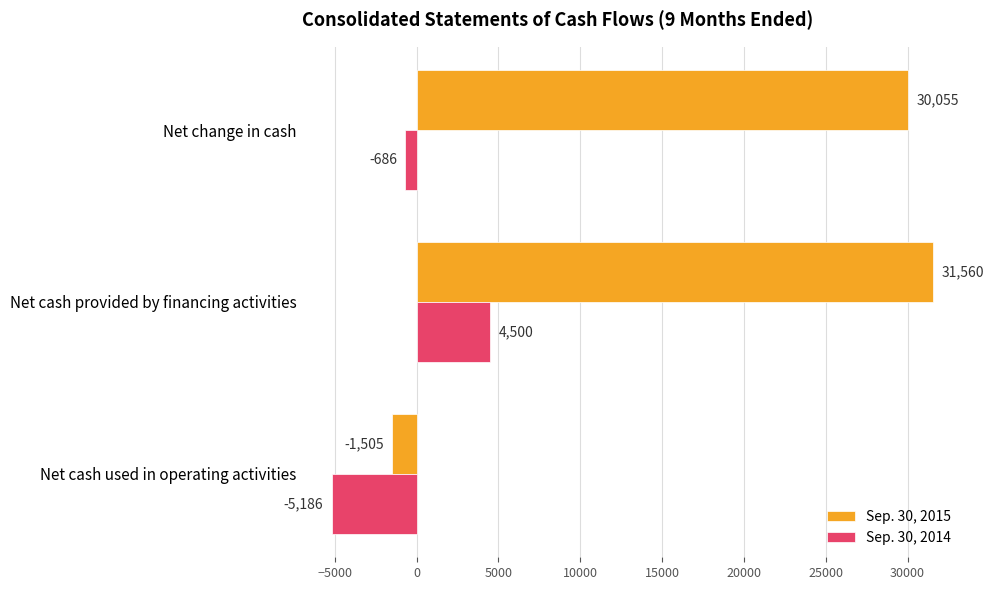

What is the total value across all series at Net cash provided by financing activities?

36060